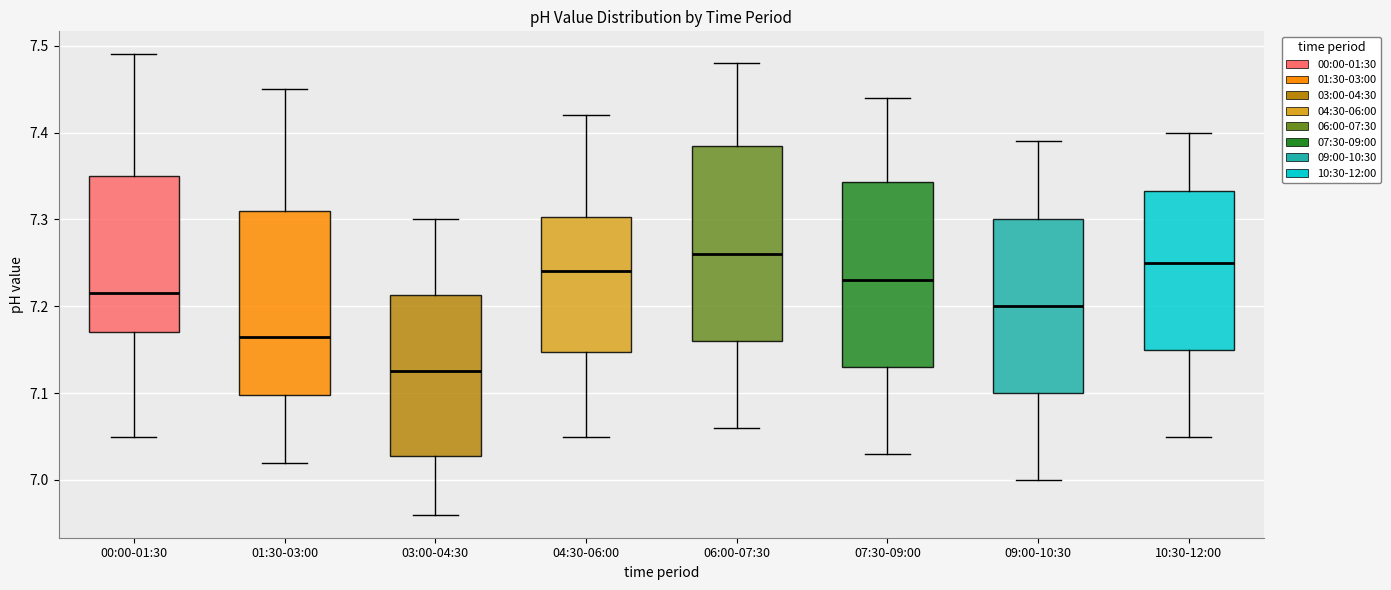

Which box is the tallest, from its lower edge to its upper edge?

06:00-07:30